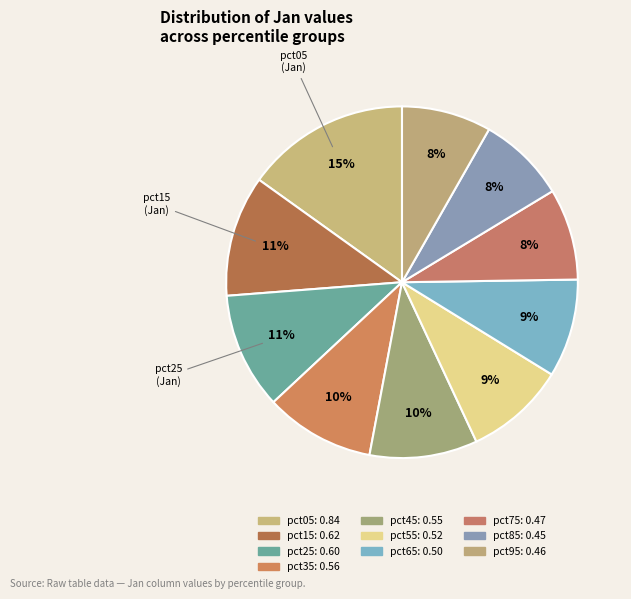

Which category has the biggest portion of the pie?

pct05